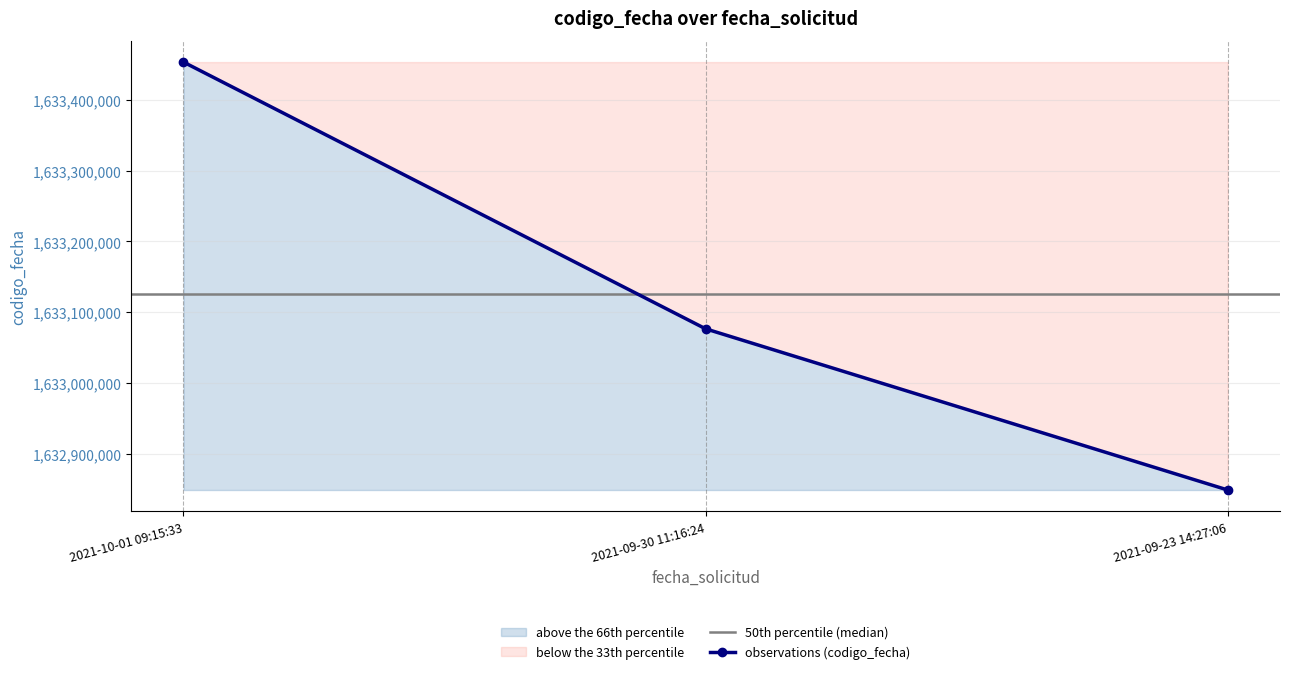

How many series are shown in this chart?

1